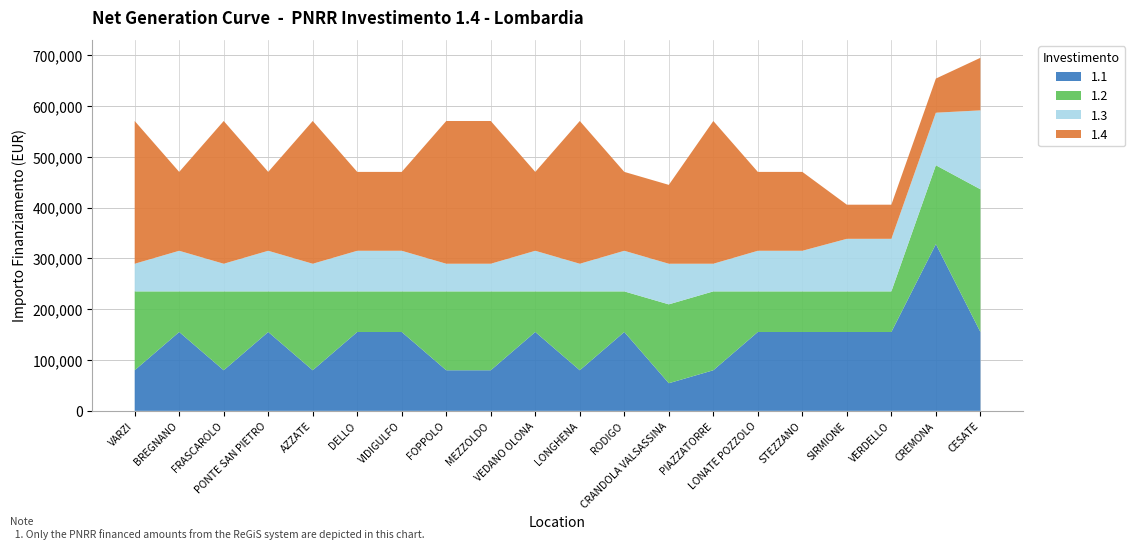

Reading left to right, what are all the values shown in this chart?

1.1: 79922	155234	79922	155234	79922	155234	155234	79922	79922	155234	79922	155234	54412	79922	155234	155234	155234	155234	328160	155234
1.2: 155234	79922	155234	79922	155234	79922	79922	155234	155234	79922	155234	79922	155234	155234	79922	79922	79922	79922	155234	280932
1.3: 54412	79922	54412	79922	54412	79922	79922	54412	54412	79922	54412	79922	79922	54412	79922	79922	103444	103444	103444	155234
1.4: 280932	155234	280932	155234	280932	155234	155234	280932	280932	155234	280932	155234	155234	280932	155234	155234	67167	67167	67167	103444